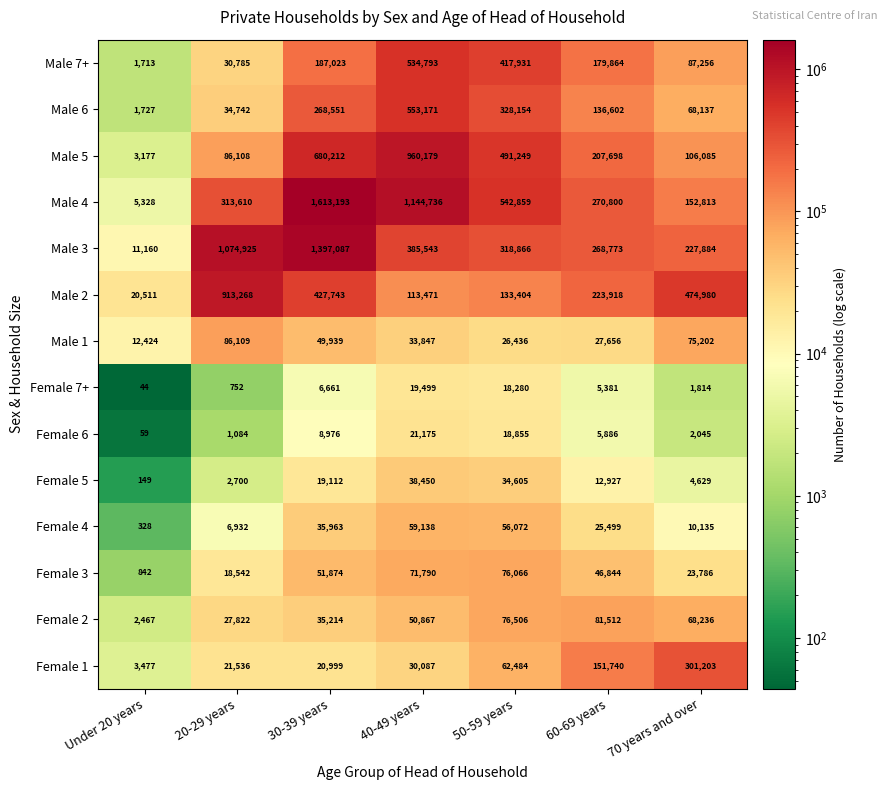

What is the smallest value displayed?

44